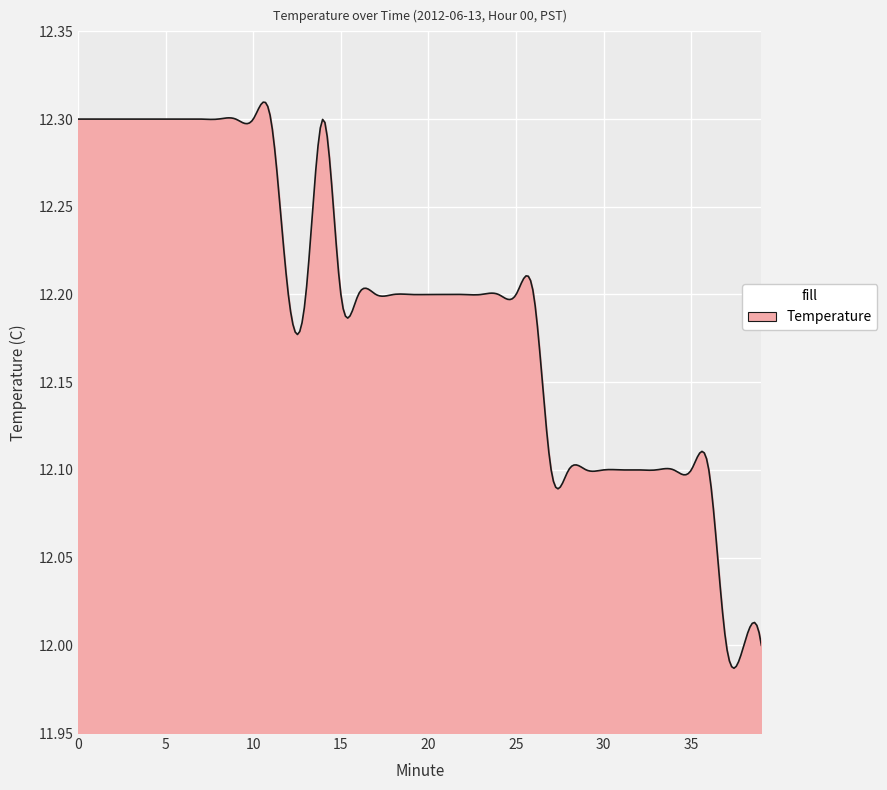

True or false: the data has more than 1 interior local peaks.

True